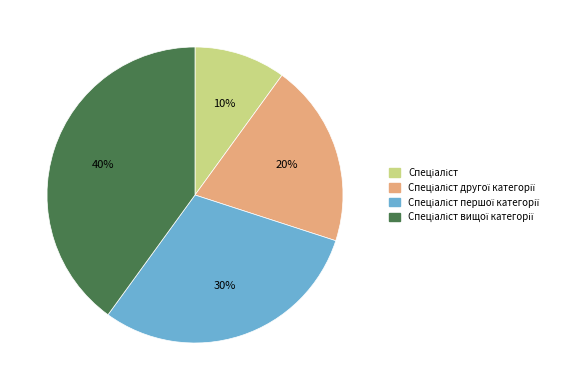

Is there a majority slice in this chart?

No